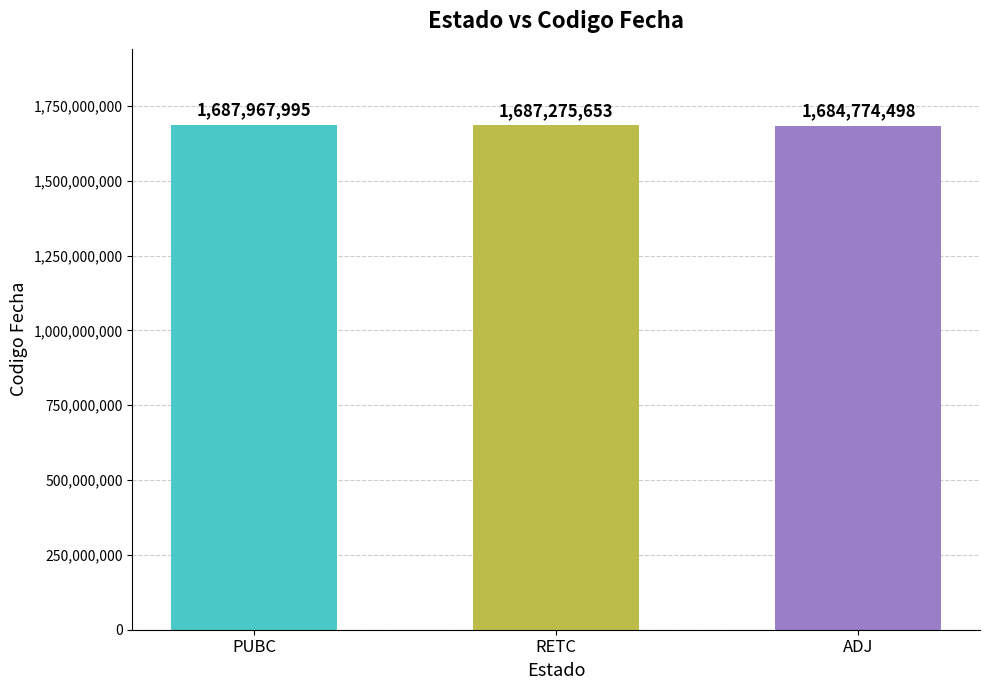

How many values are between 1684774498 and 1687967995?

3